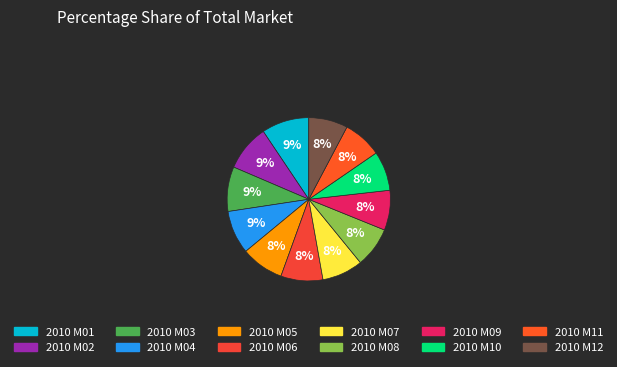

How many segments does this pie chart have?

12